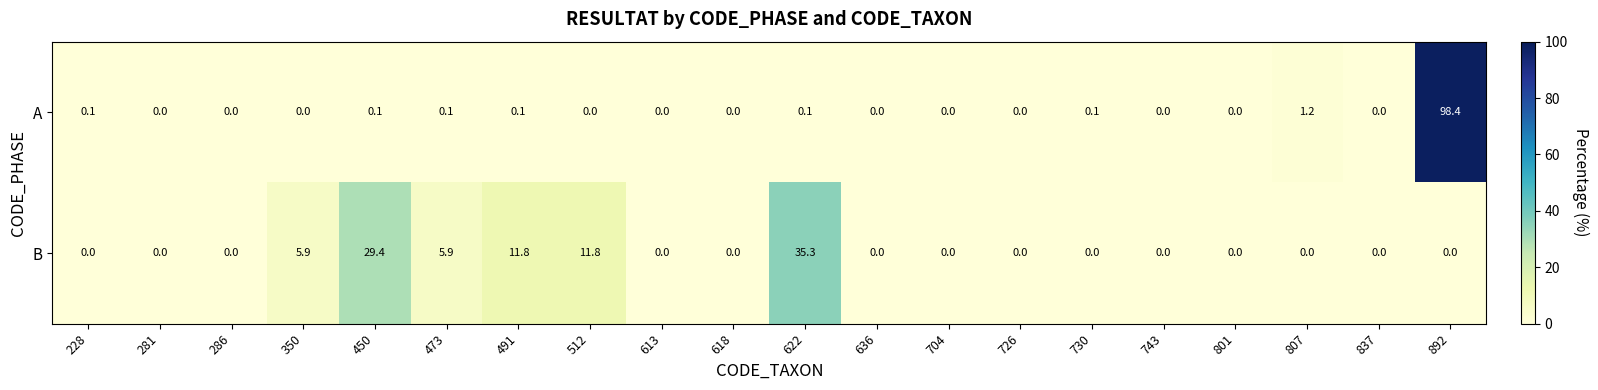

List the series in order of their peak value, highest first.

A, B